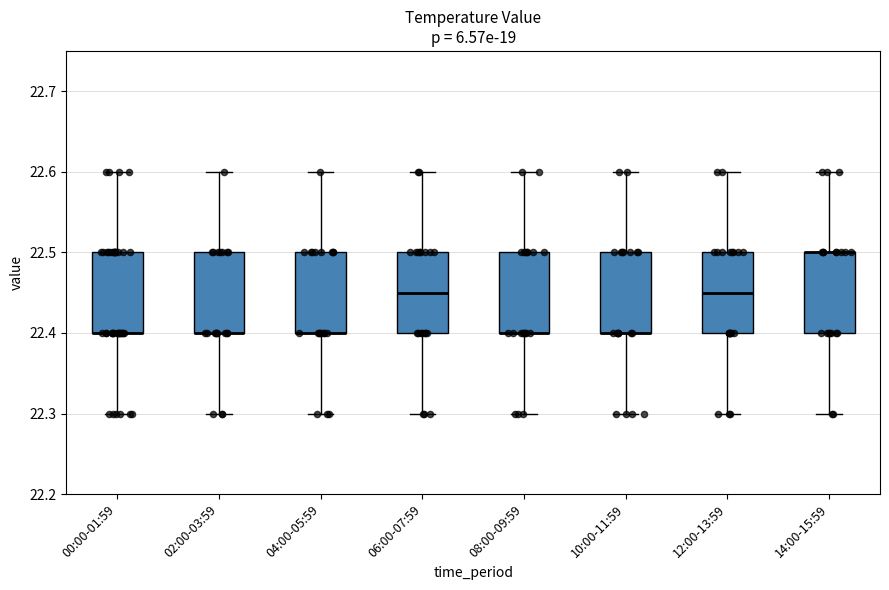

Reading left to right, read every box against the y-axis: the position of its median line, the range the box covers, and the ends of its whiskers. The values are not printed on the chart, so give them approximately, as read against the axis.

00:00-01:59: median 22.40 (drawn on the box's lower edge), box 22.40 to 22.50, whiskers 22.30 to 22.60
02:00-03:59: median 22.40 (drawn on the box's lower edge), box 22.40 to 22.50, whiskers 22.30 to 22.60
04:00-05:59: median 22.40 (drawn on the box's lower edge), box 22.40 to 22.50, whiskers 22.30 to 22.60
06:00-07:59: median 22.45, box 22.40 to 22.50, whiskers 22.30 to 22.60
08:00-09:59: median 22.40 (drawn on the box's lower edge), box 22.40 to 22.50, whiskers 22.30 to 22.60
10:00-11:59: median 22.40 (drawn on the box's lower edge), box 22.40 to 22.50, whiskers 22.30 to 22.60
12:00-13:59: median 22.45, box 22.40 to 22.50, whiskers 22.30 to 22.60
14:00-15:59: median 22.50 (drawn on the box's upper edge), box 22.40 to 22.50, whiskers 22.30 to 22.60